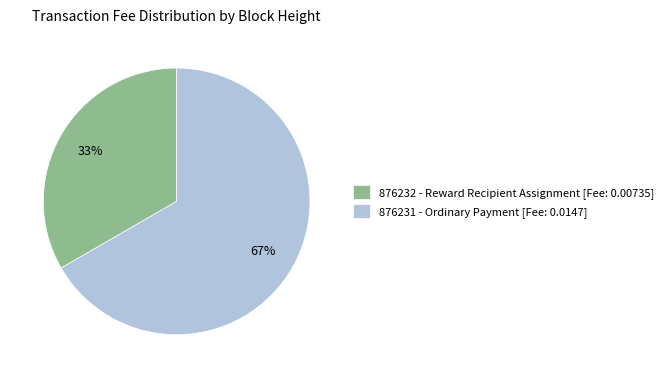

How many slices are in this pie chart?

2